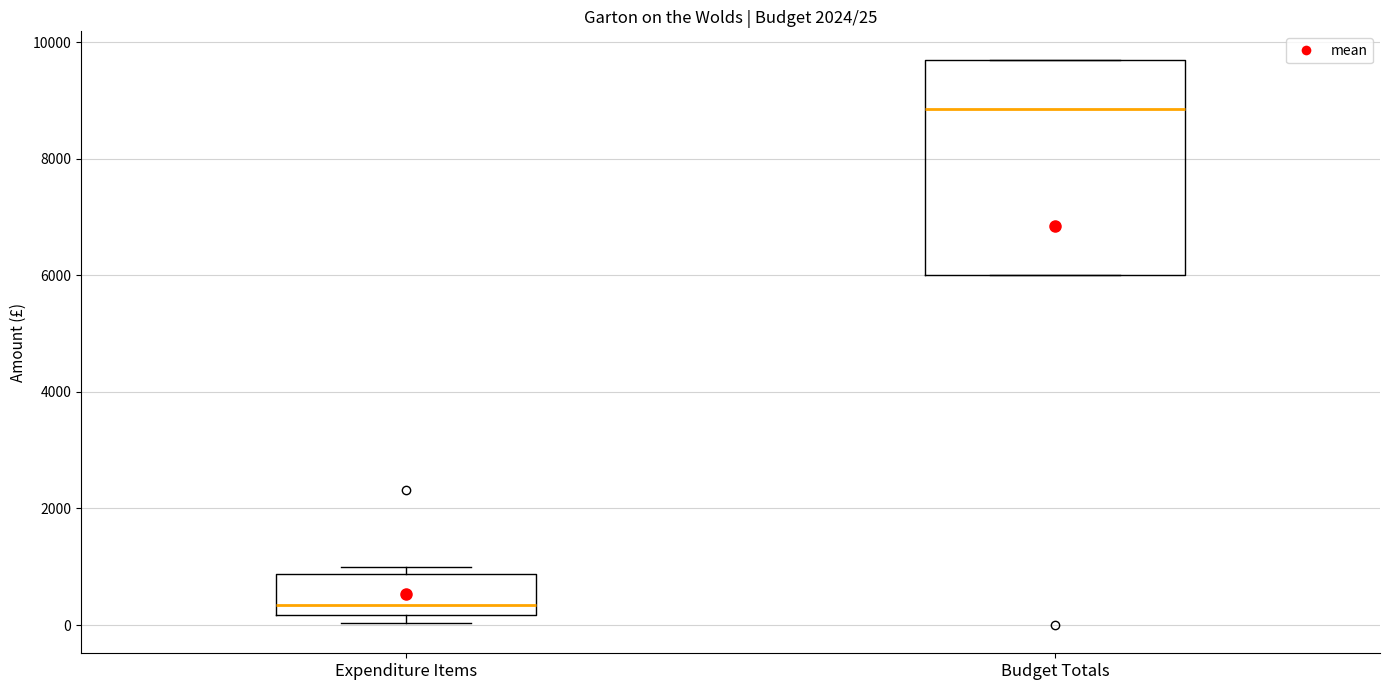

Which box's median line is the highest?

Budget Totals